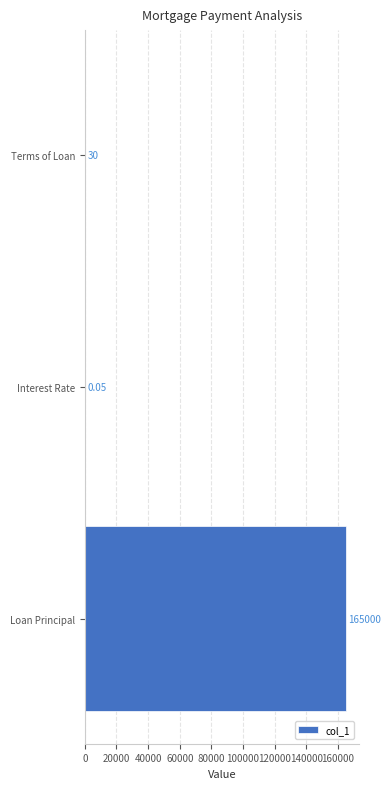

Which label corresponds to the largest value in the chart?

Loan Principal